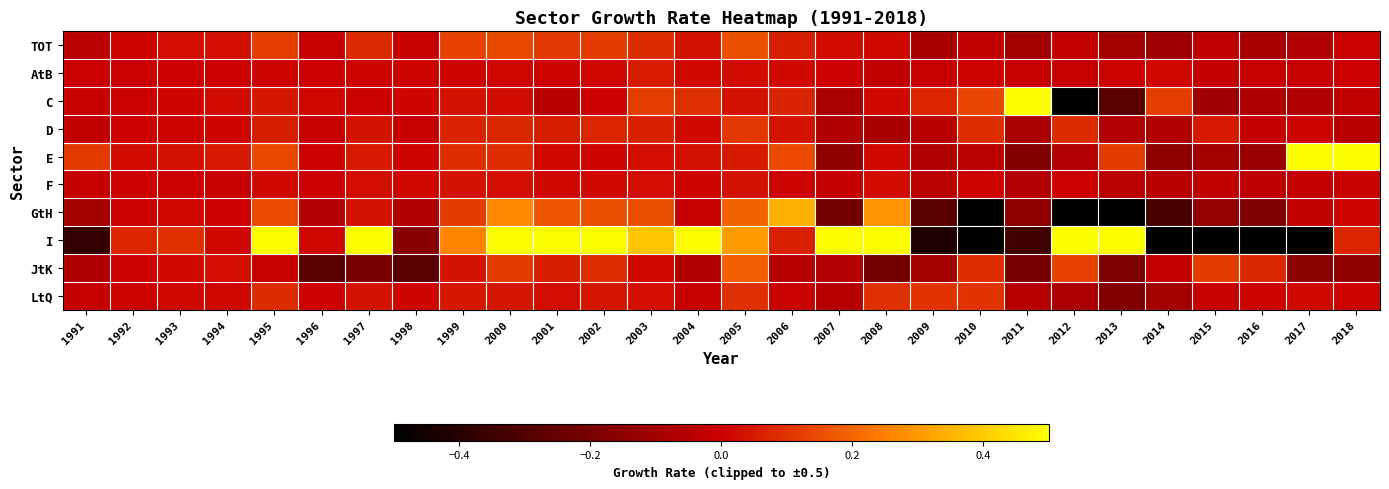

Which series changed the most between 2004 and 2007?

GtH